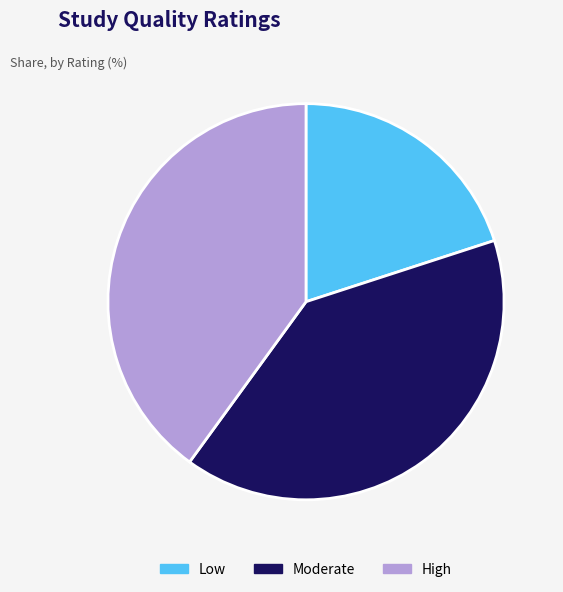

Approximately how many times larger is the value at Moderate compared to High?

1.0